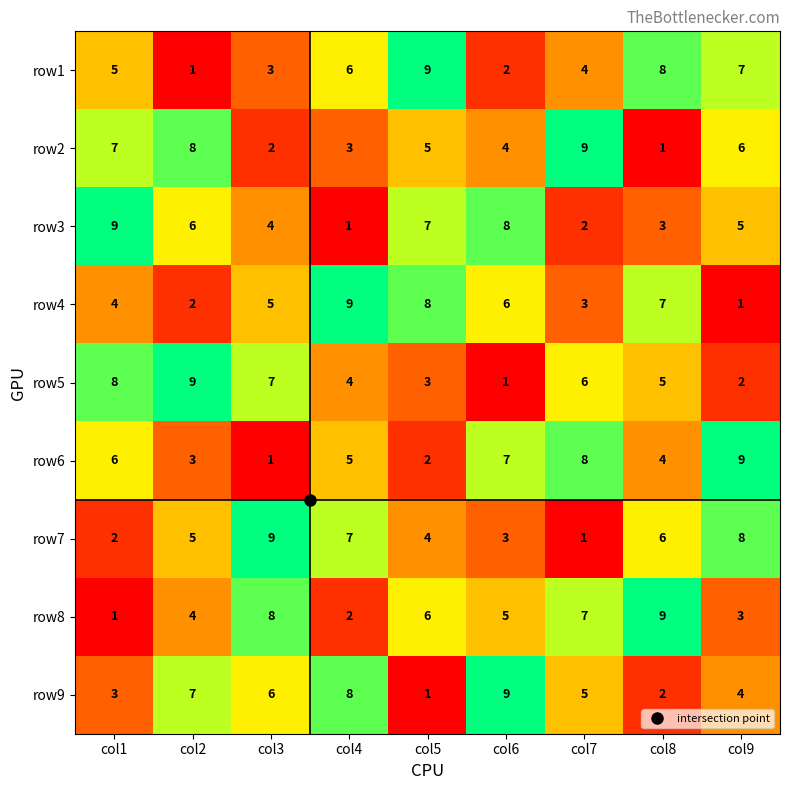

How many values in the row7 series are below 5?

4